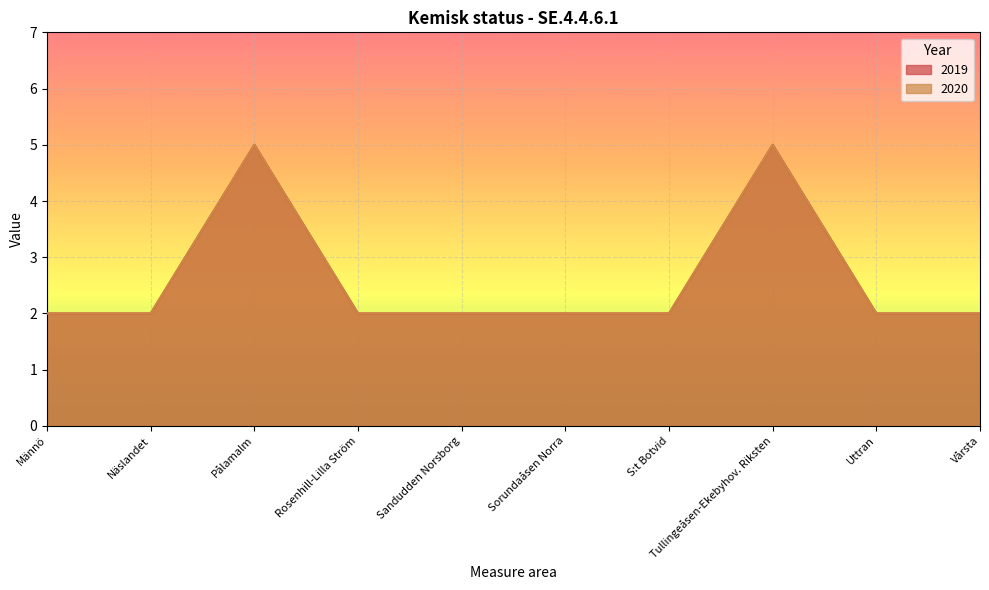

How many 2019 values are between 2 and 3?

8